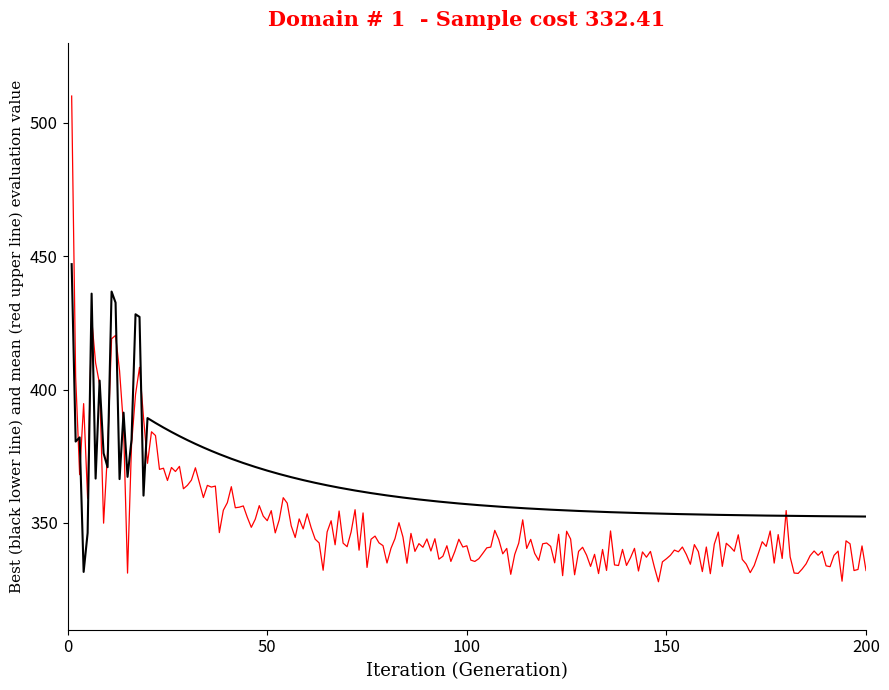

What is the minimum value shown in the chart?

328.0